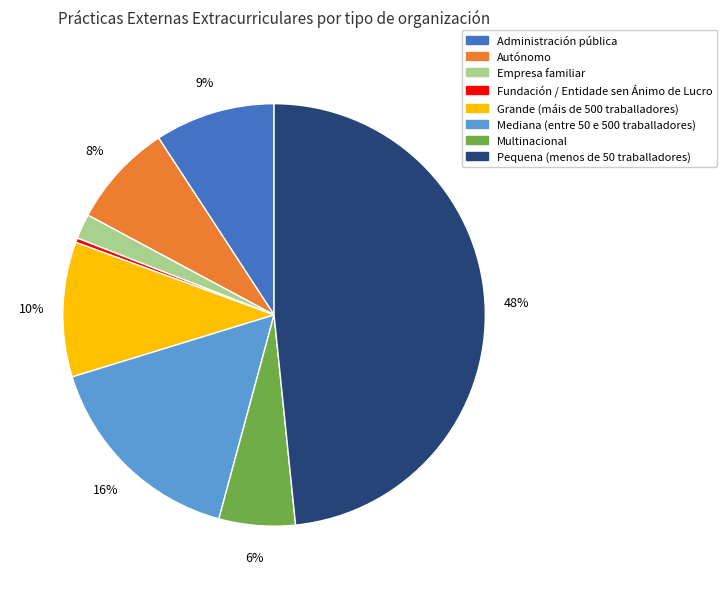

Which category has the smallest portion of the pie?

Fundación / Entidade sen Ánimo de Lucro